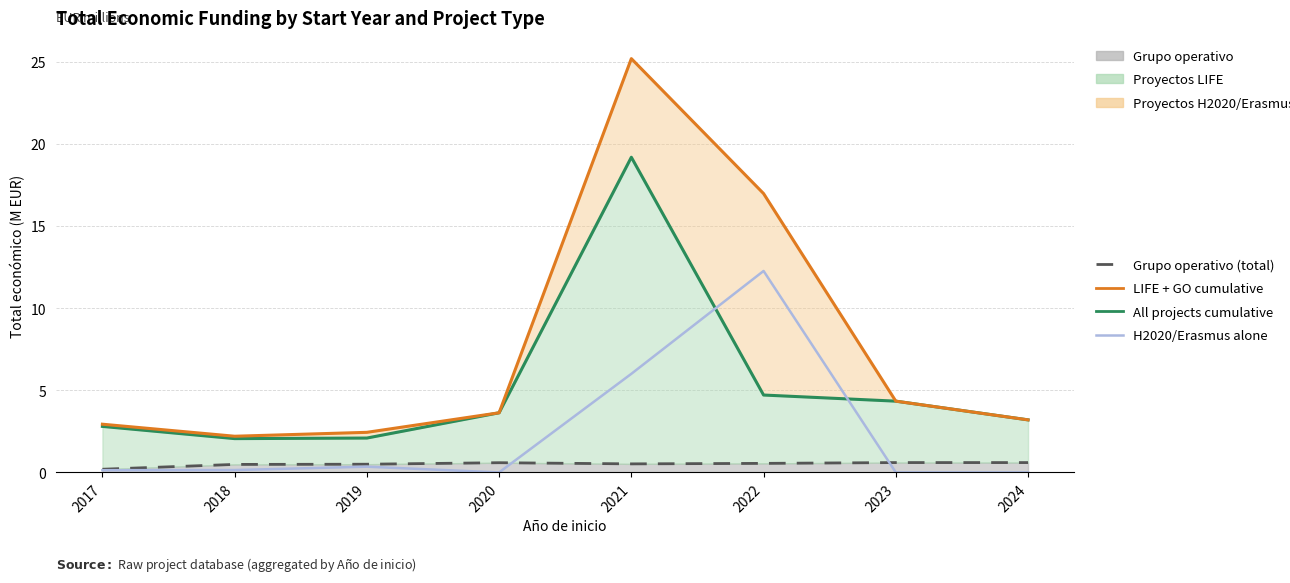

What is the sum of all Proyectos H2020/Erasmus (line) values?

60.9